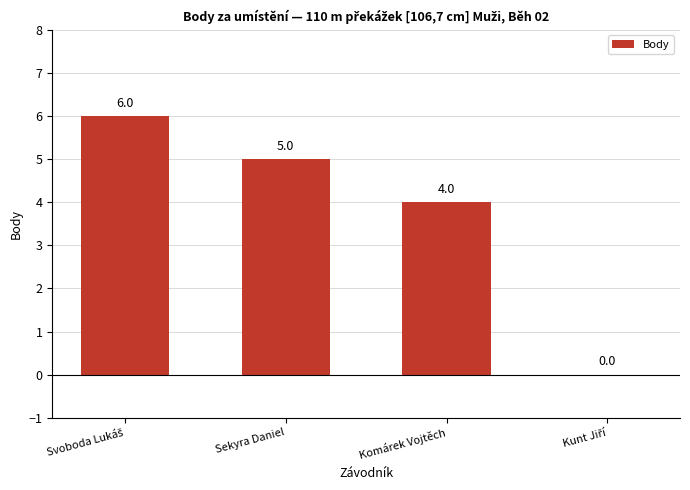

The chart shows a value of 5 at Sekyra Daniel. True or false?

True